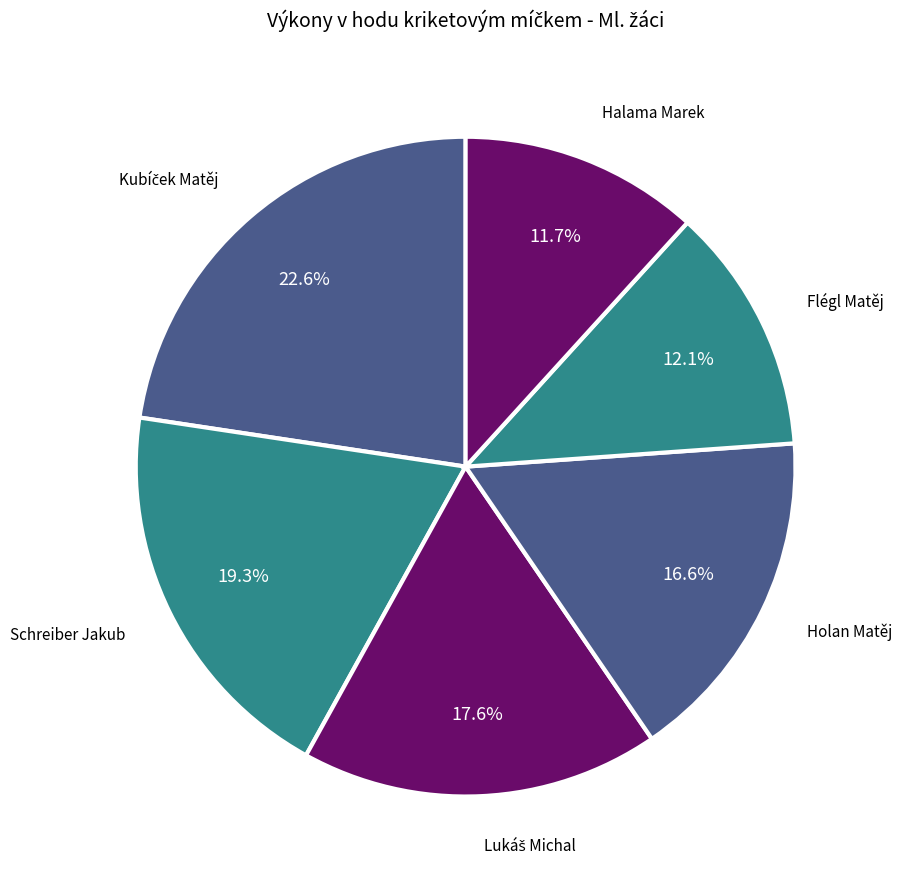

How many segments does this pie chart have?

6